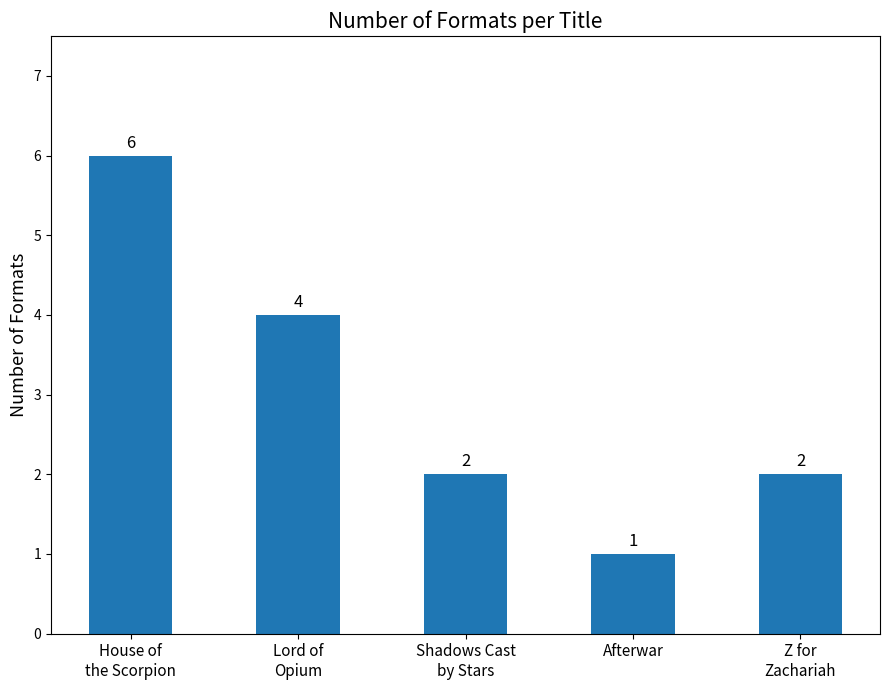

What is the sum of all values?

15